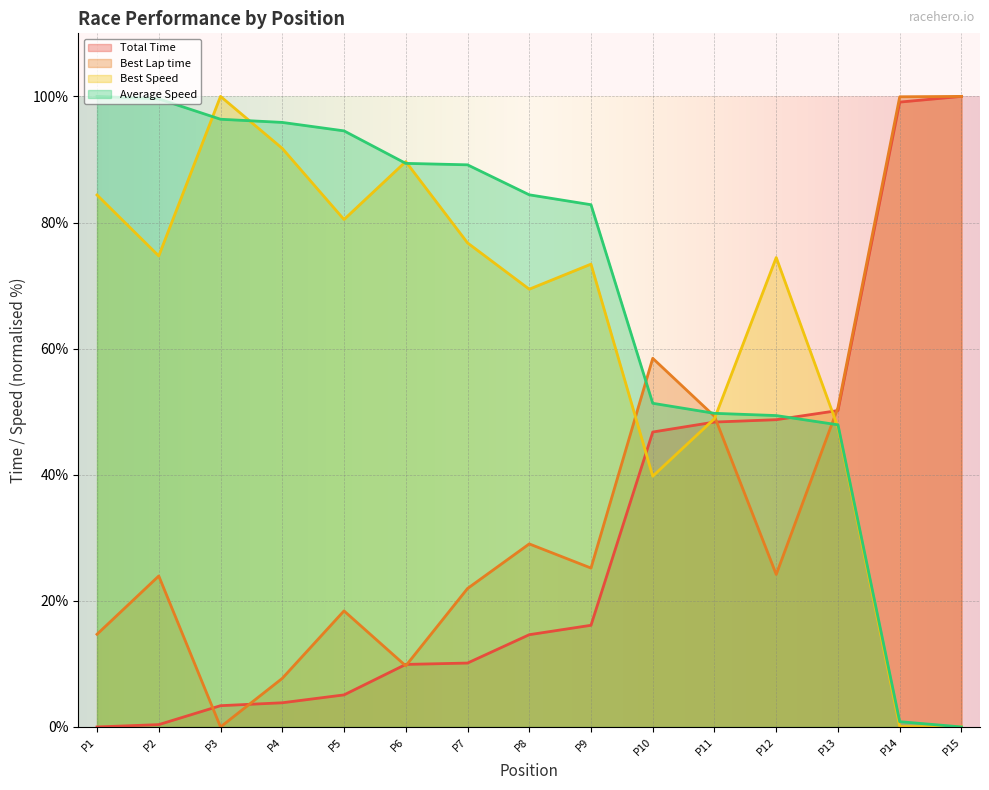

Rank the series at P8 from lowest to highest value.

Total Time, Best Lap time, Best Speed, Average Speed